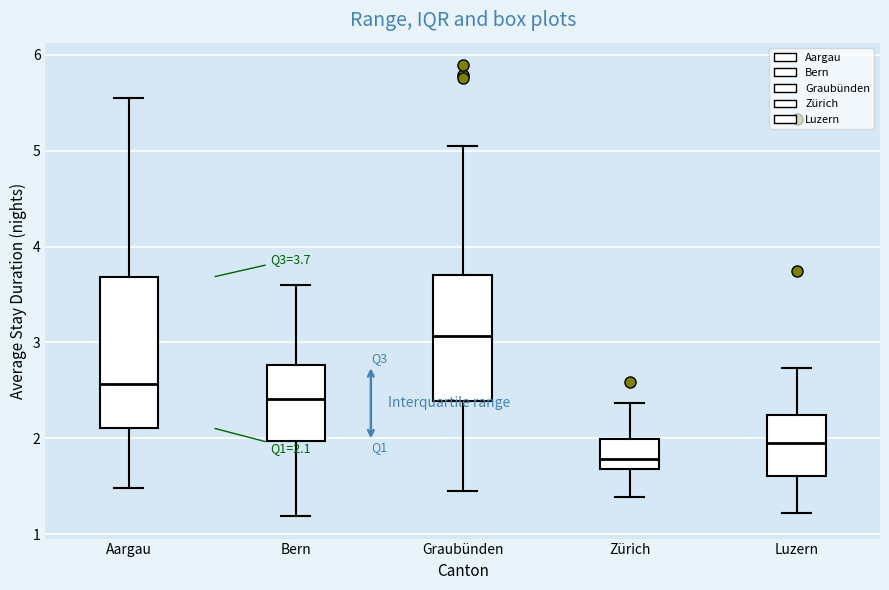

Which box's median line is the highest?

Graubünden